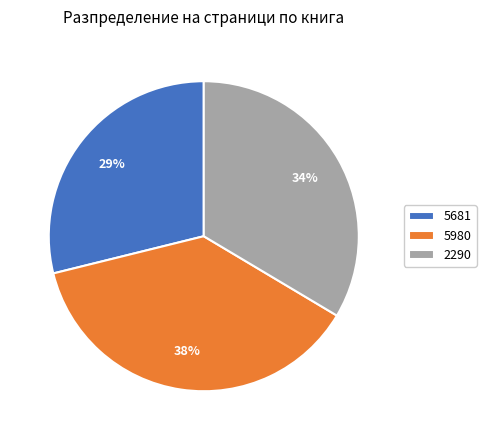

Is there a majority slice in this chart?

No